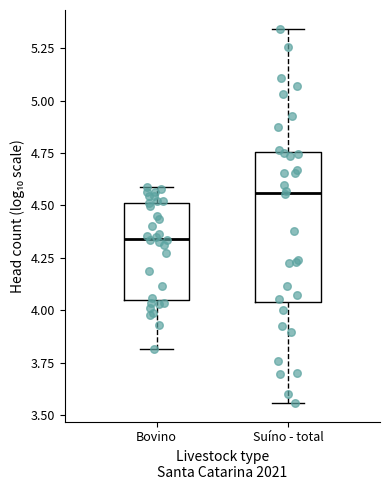

Which box's median line is the lowest?

Bovino